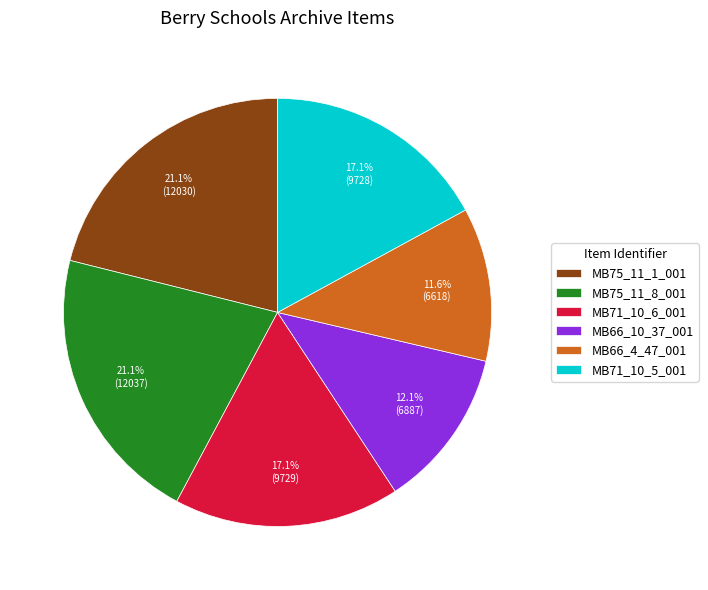

Between MB75_11_1_001 and MB66_10_37_001, which is larger?

MB75_11_1_001